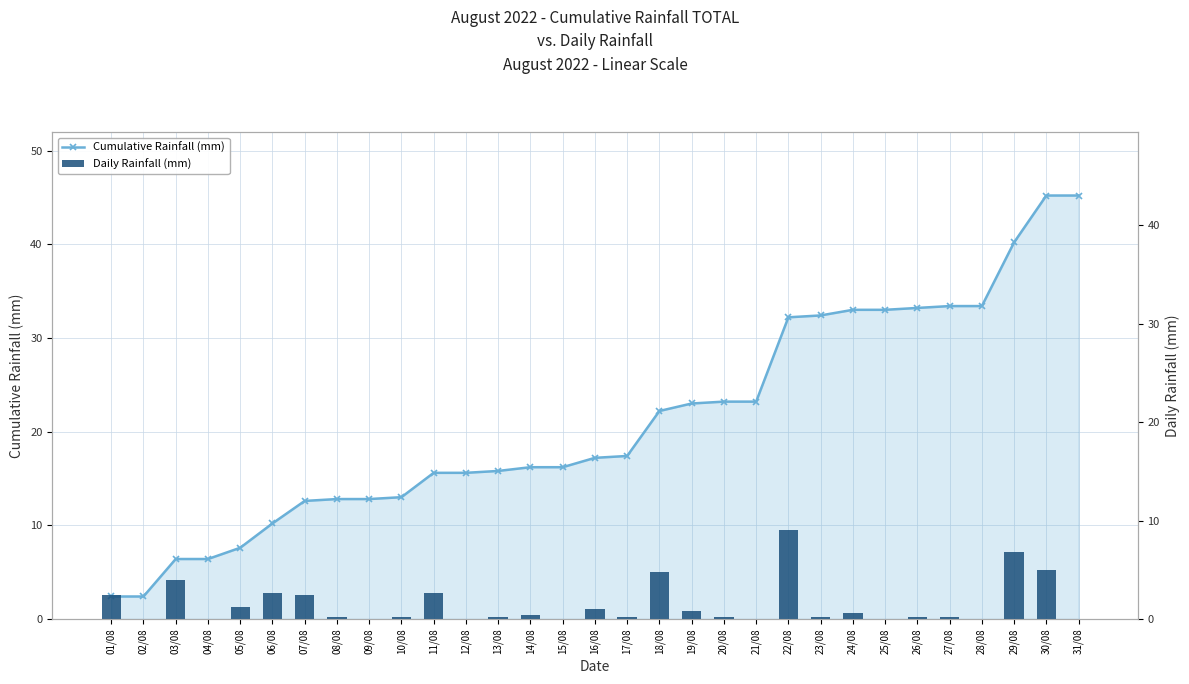

Reading left to right, transcribe all the data shown in this chart.

Cumulative Rainfall (mm): 01/08=2.4	02/08=2.4	03/08=6.4	04/08=6.4	05/08=7.6	06/08=10.2	07/08=12.6	08/08=12.8	09/08=12.8	10/08=13.0	11/08=15.6	12/08=15.6	13/08=15.8	14/08=16.2	15/08=16.2	16/08=17.2	17/08=17.4	18/08=22.2	19/08=23.0	20/08=23.2	21/08=23.2	22/08=32.2	23/08=32.4	24/08=33.0	25/08=33.0	26/08=33.2	27/08=33.4	28/08=33.4	29/08=40.2	30/08=45.2	31/08=45.2
Daily Rainfall (mm): 01/08=2.4	02/08=0.0	03/08=4.0	04/08=0.0	05/08=1.2	06/08=2.6	07/08=2.4	08/08=0.2	09/08=0.0	10/08=0.2	11/08=2.6	12/08=0.0	13/08=0.2	14/08=0.4	15/08=0.0	16/08=1.0	17/08=0.2	18/08=4.8	19/08=0.8	20/08=0.2	21/08=0.0	22/08=9.0	23/08=0.2	24/08=0.6	25/08=0.0	26/08=0.2	27/08=0.2	28/08=0.0	29/08=6.8	30/08=5.0	31/08=0.0